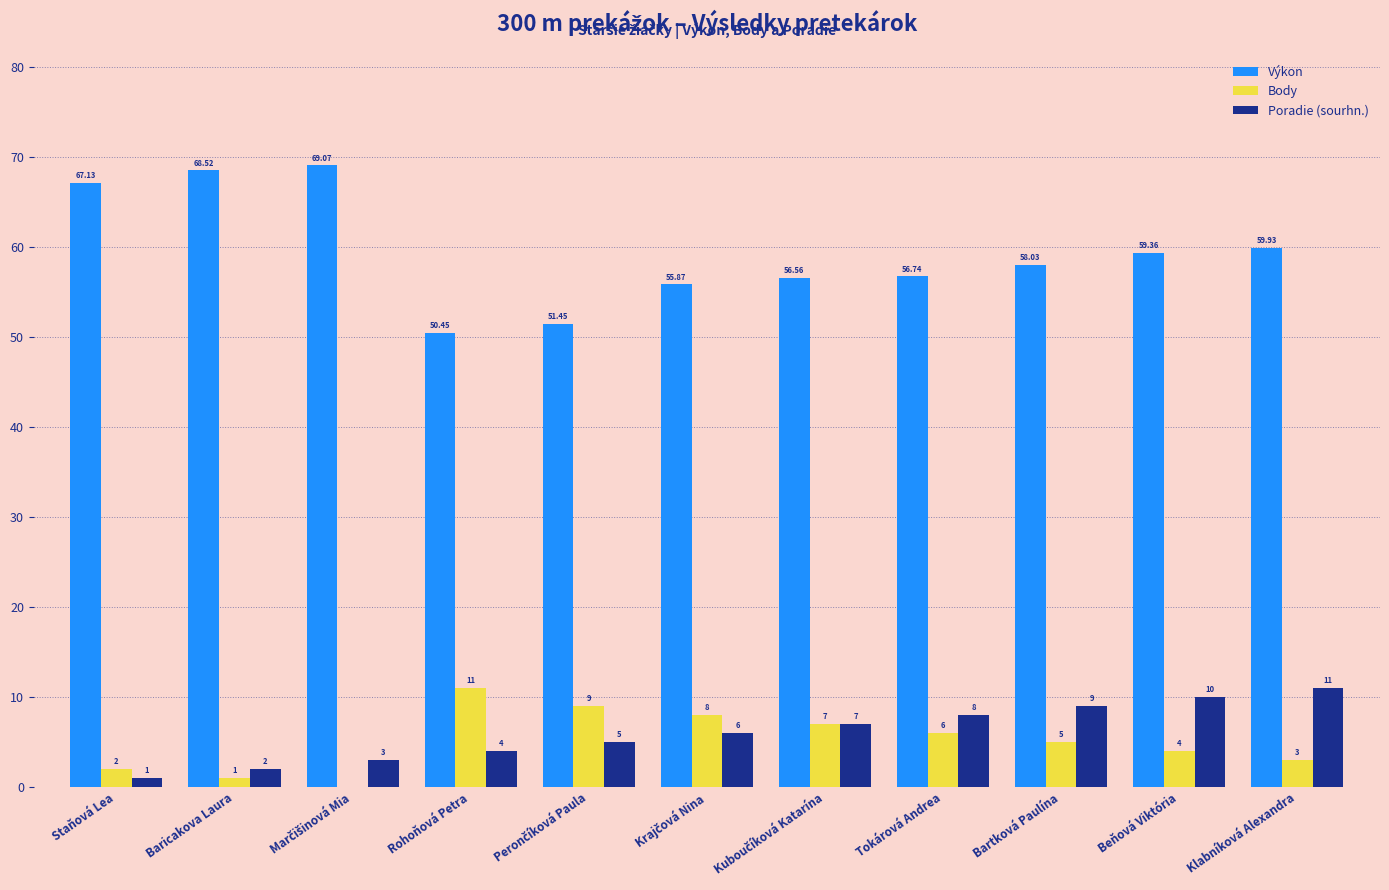

Which series has the largest total across all categories?

Výkon